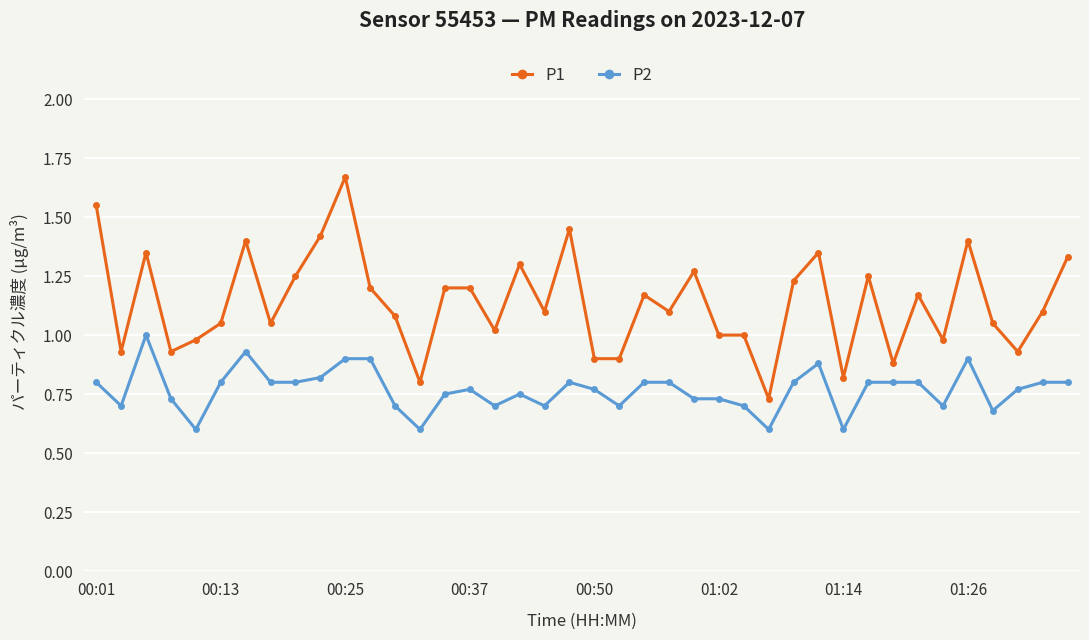

What is the sum of all P2 values?

30.7